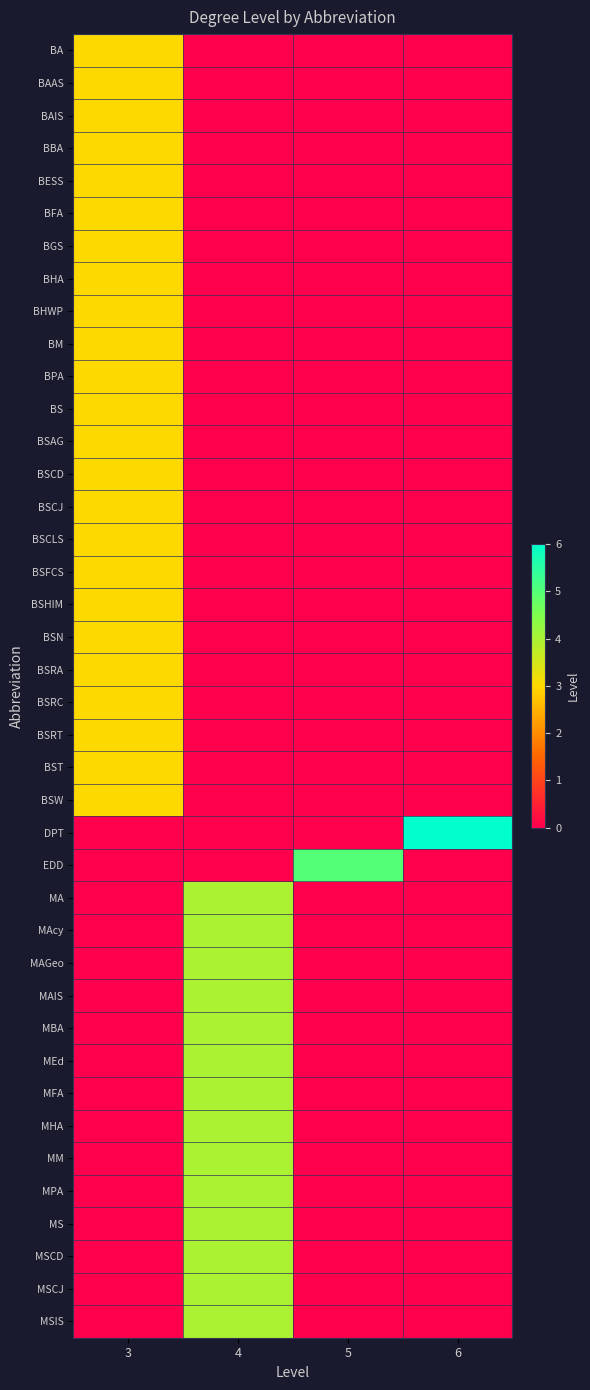

At how many categories does at least one series exceed 5?

1